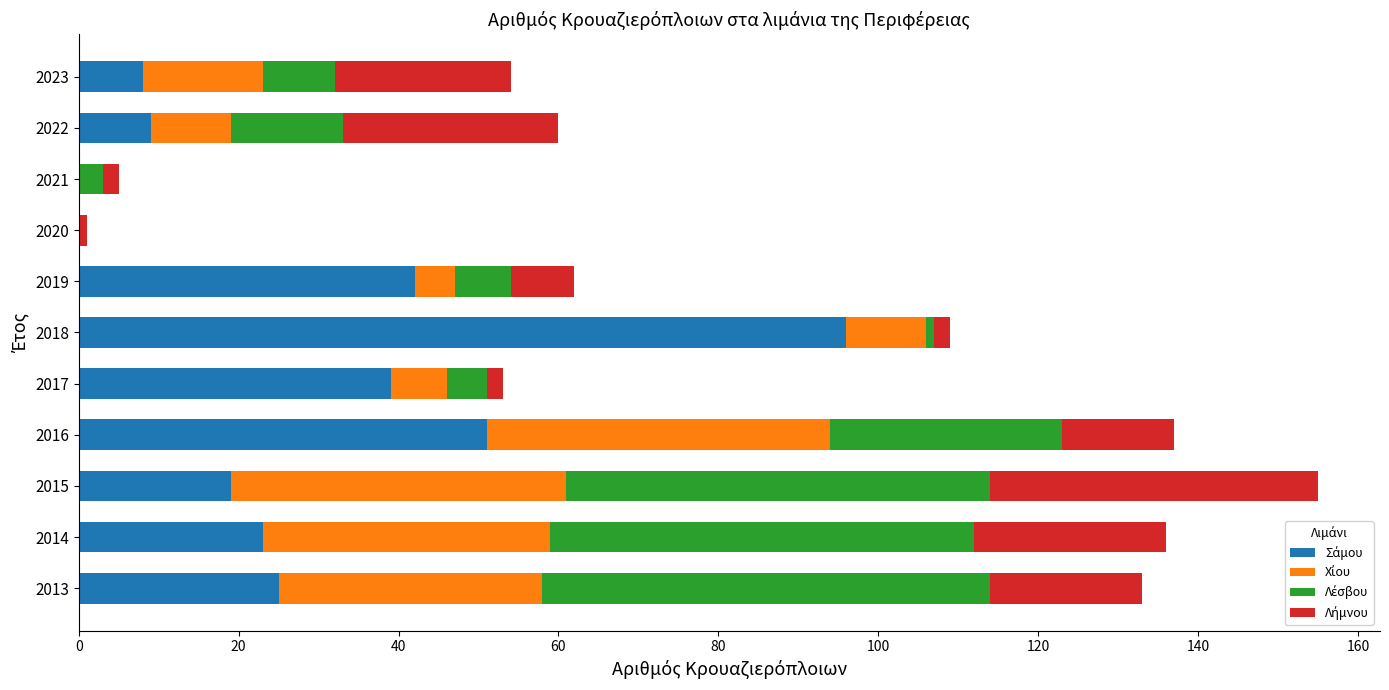

At which category is the sum across all series the highest?

2015